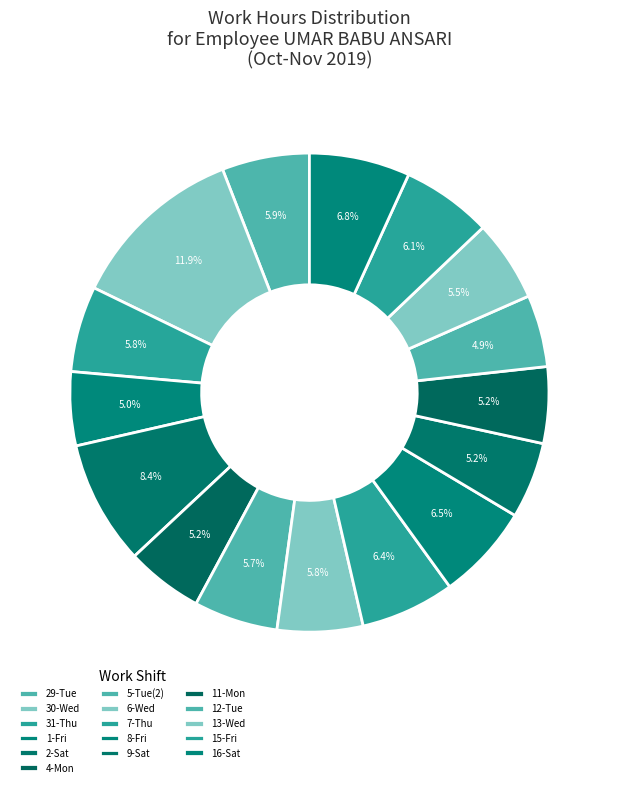

Does any single category account for the majority?

No